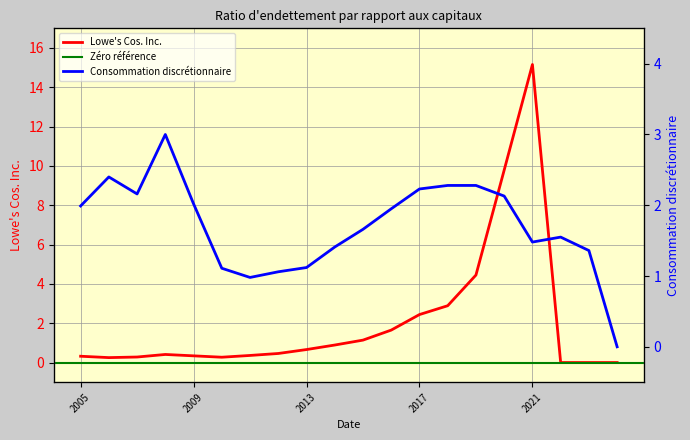

What is the average value of the Lowe's Cos. Inc. series?

2.1